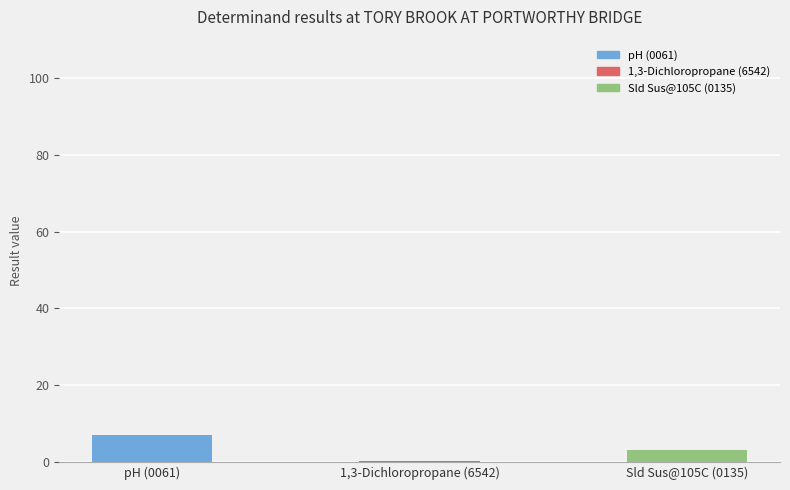

What is the label of the 1st bar from the right?

Sld Sus@105C (0135)